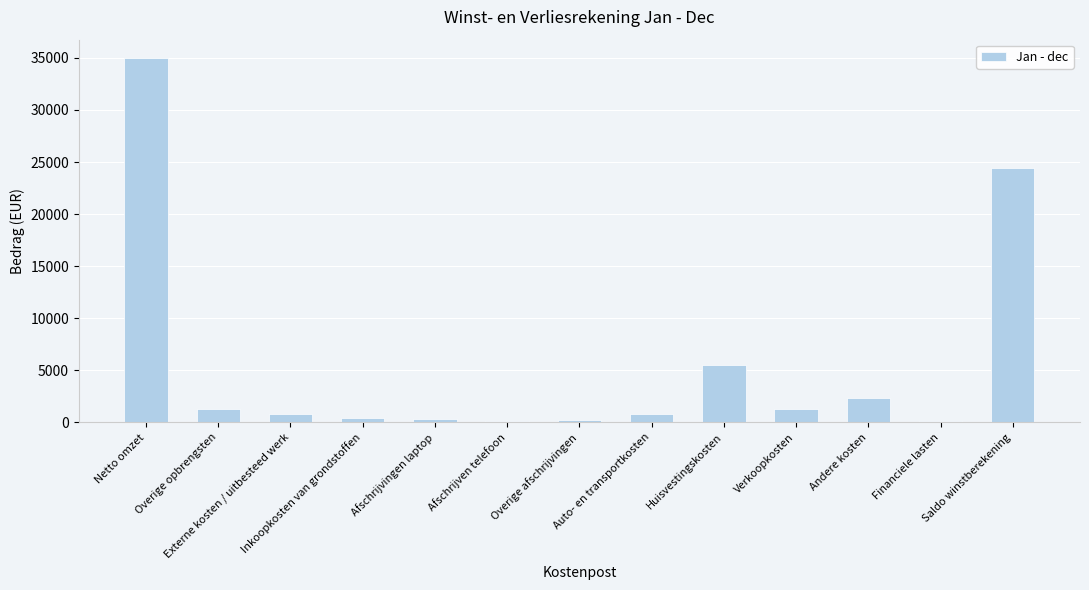

What is the maximum value shown in the chart?

35000